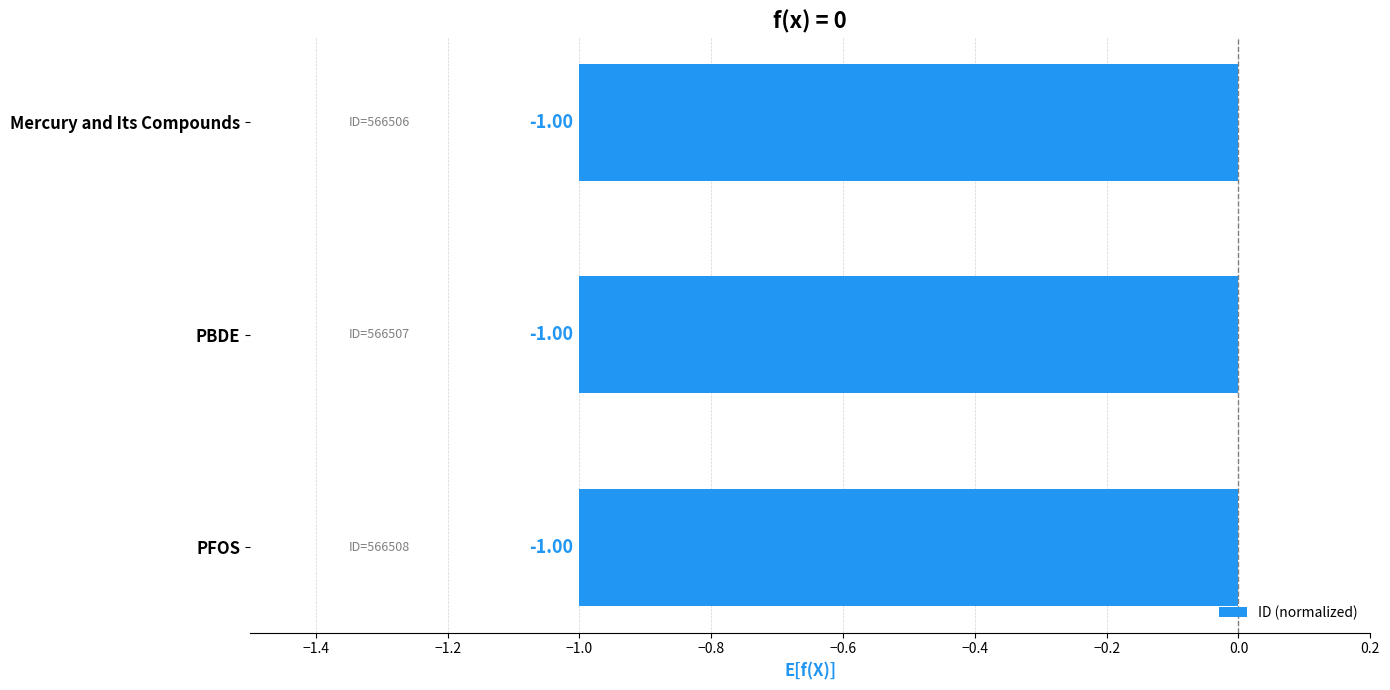

How many values are between -1 and 0?

3